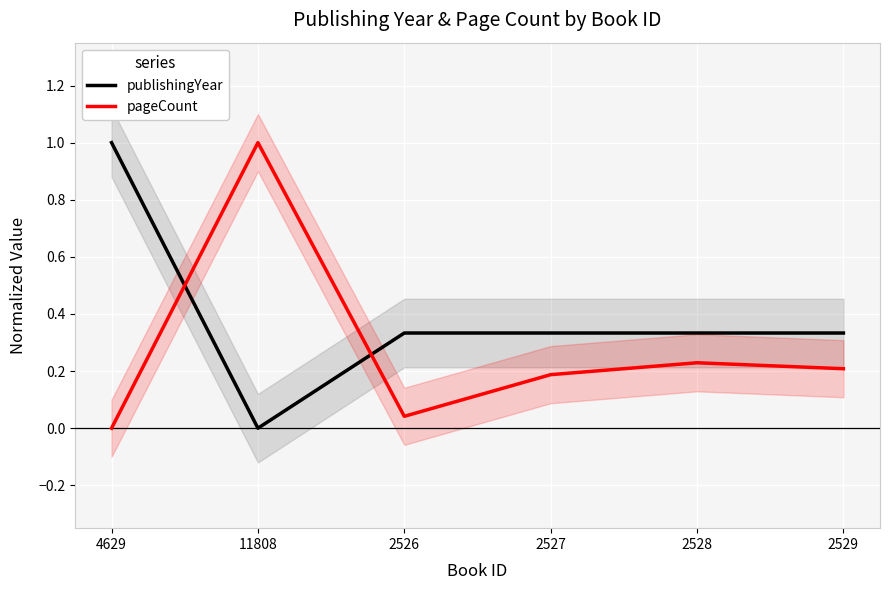

At 2527, list the series in order from largest to smallest.

publishingYear, pageCount